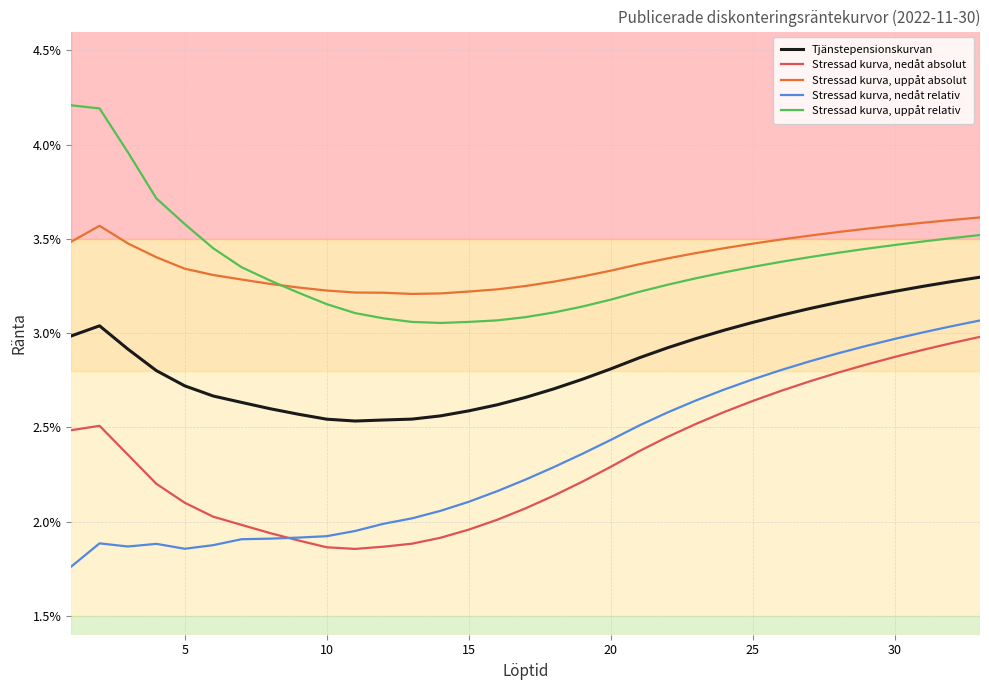

What are all the series names shown in the legend?

Tjänstepensionskurvan, Stressad kurva, nedåt absolut, Stressad kurva, uppåt absolut, Stressad kurva, nedåt relativ, Stressad kurva, uppåt relativ